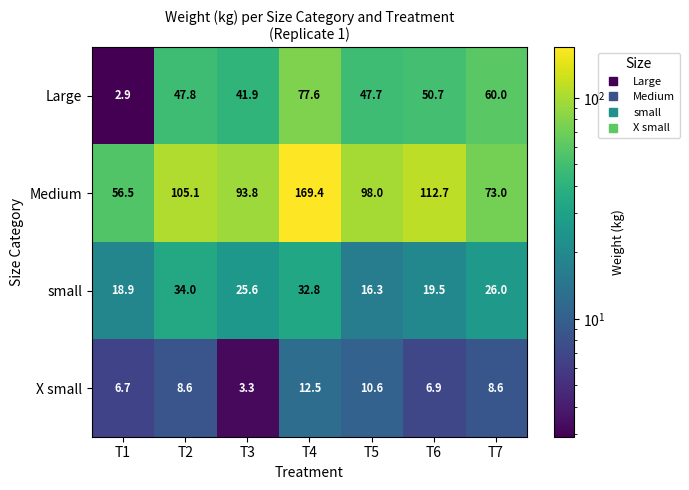

Which series has the largest total across all categories?

Medium